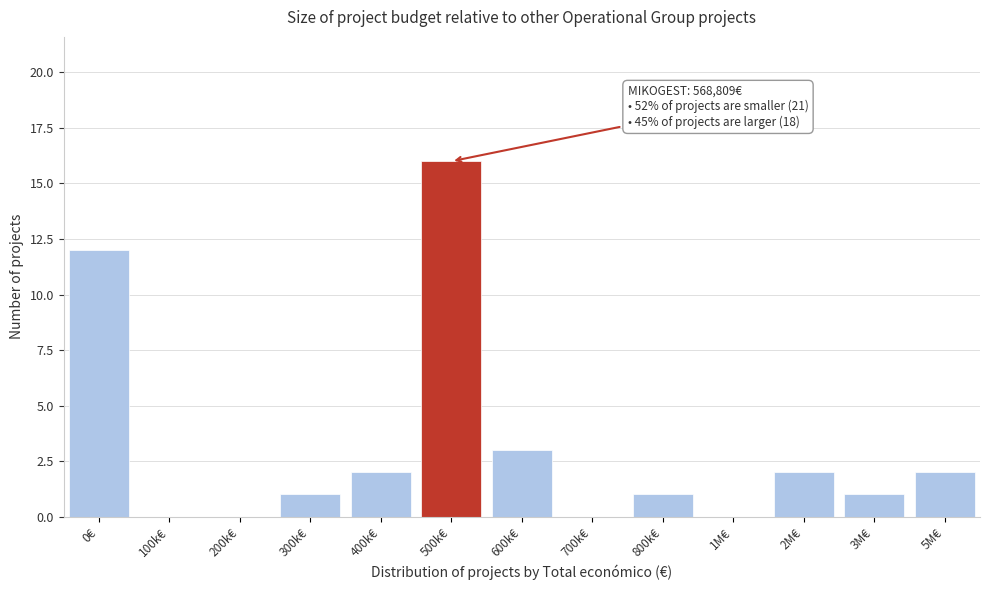

Reading left to right, list all the values displayed in this chart.

0€=12	100k€=0	200k€=0	300k€=1	400k€=2	500k€=16	600k€=3	700k€=0	800k€=1	1M€=0	2M€=2	3M€=1	5M€=2